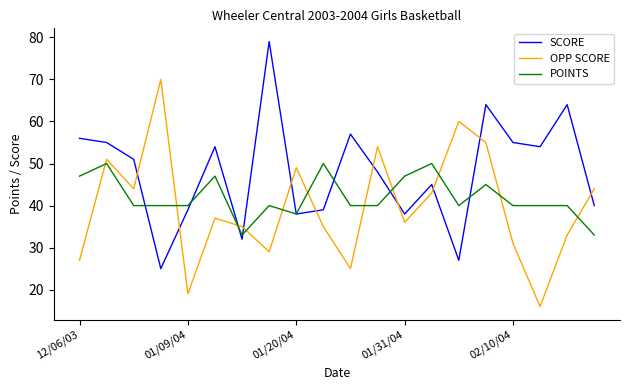

List the series in order of their peak value, lowest first.

POINTS, OPP SCORE, SCORE